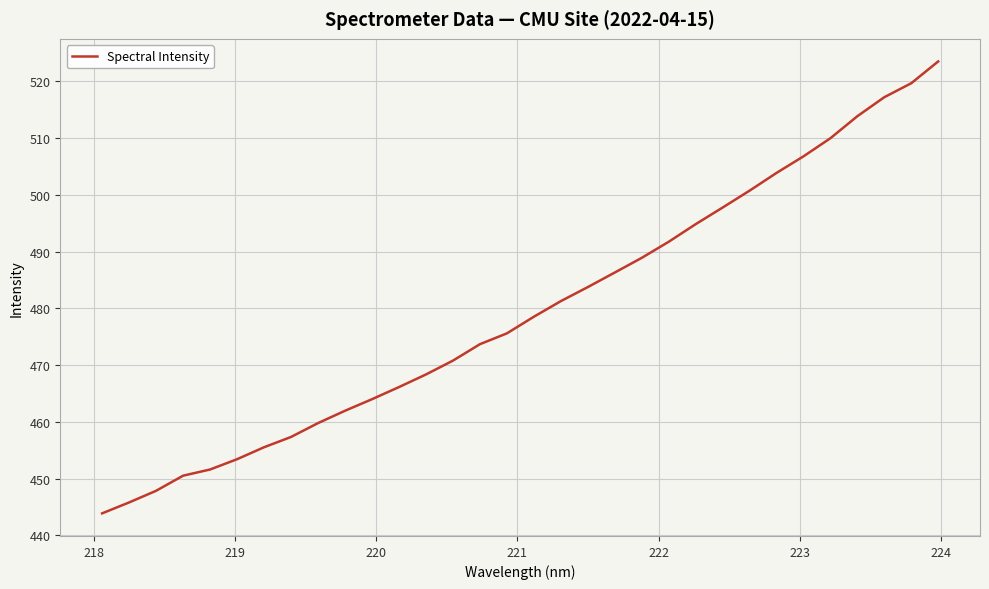

What is the difference between the maximum and minimum values?

79.7